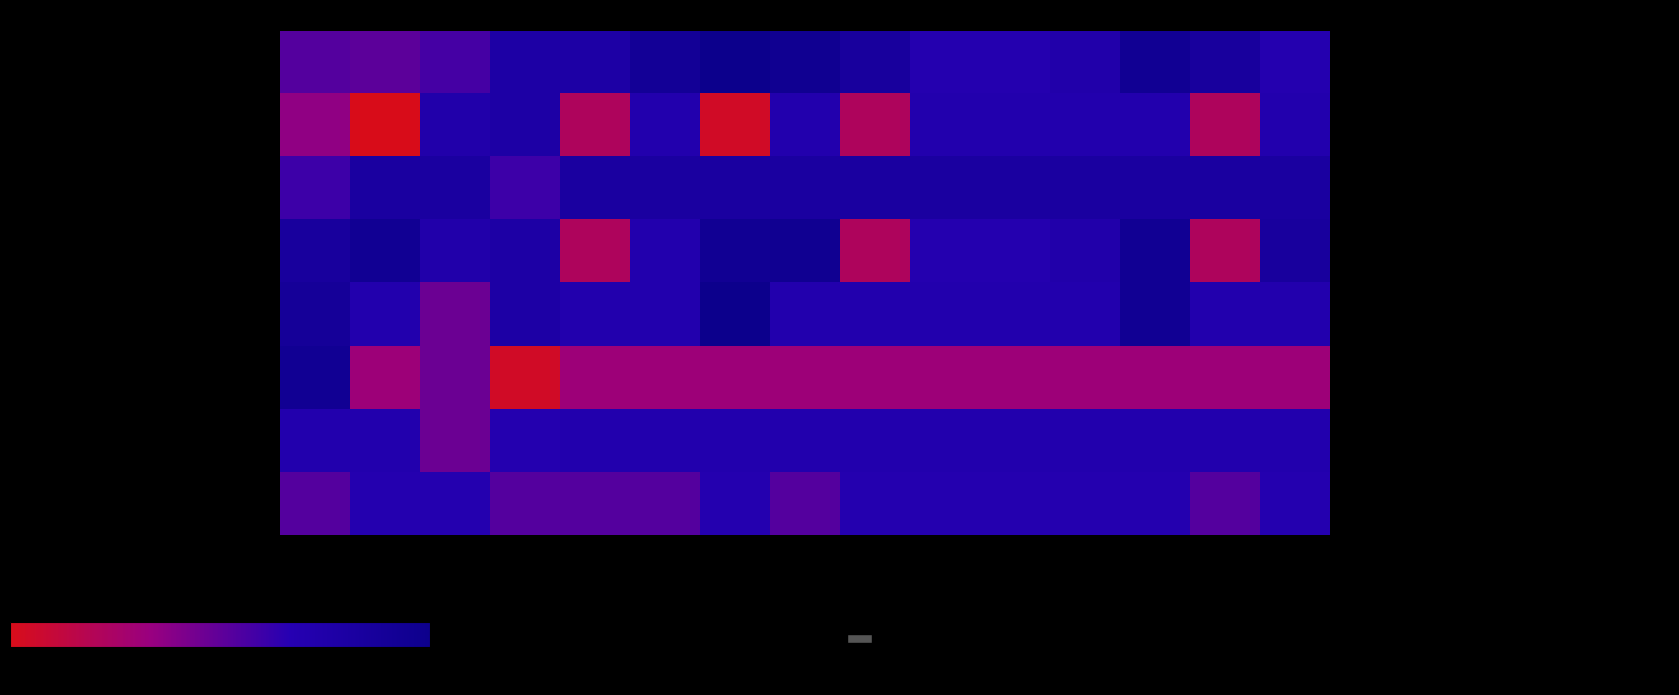

Which series has the largest total across all categories?

- Technology Platform